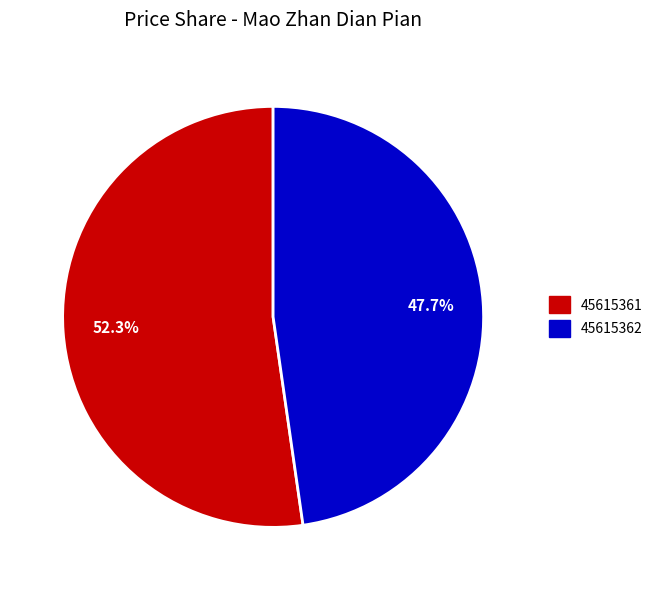

To the nearest percent, what is the difference between the 45615361 and 45615362 slice percentages?

5%